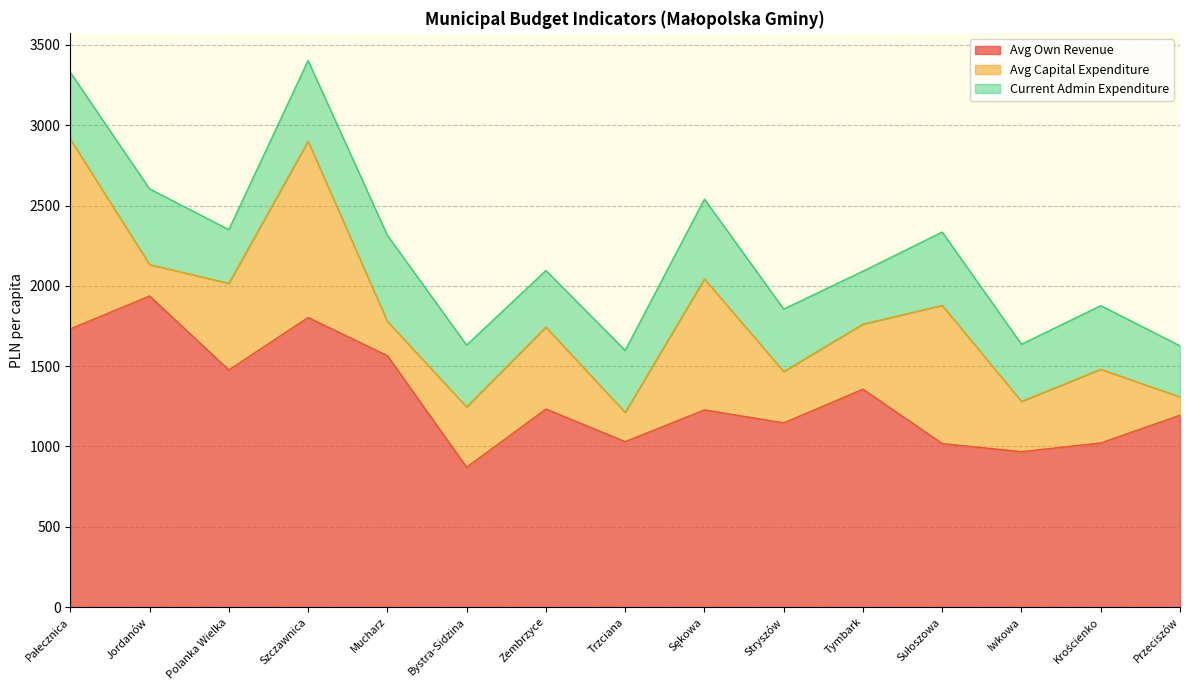

At which label does Avg Own Revenue reach its peak?

Jordanów